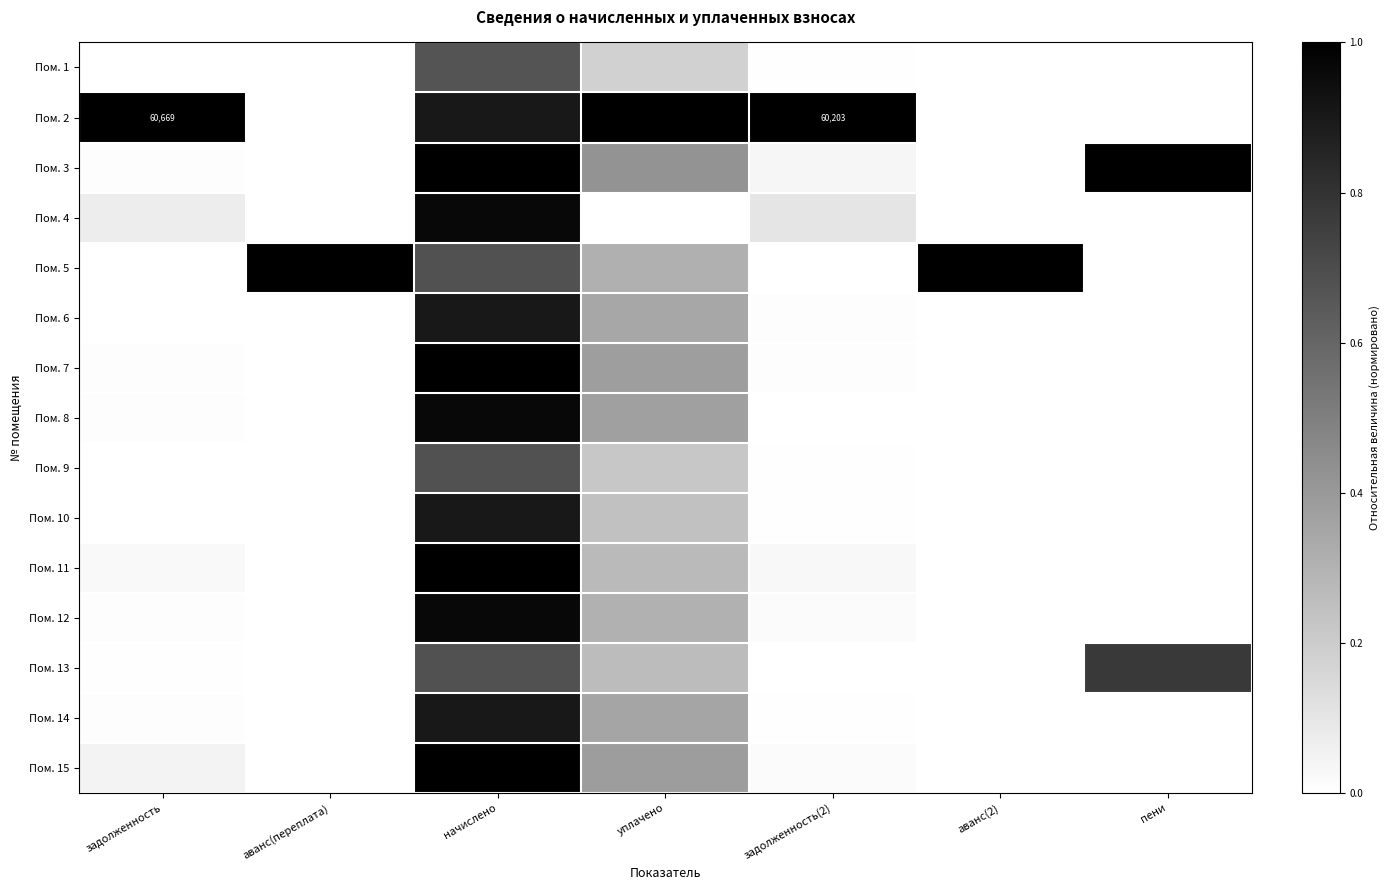

The Пом. 10 series shows 0.0 at аванс(2). True or false?

True